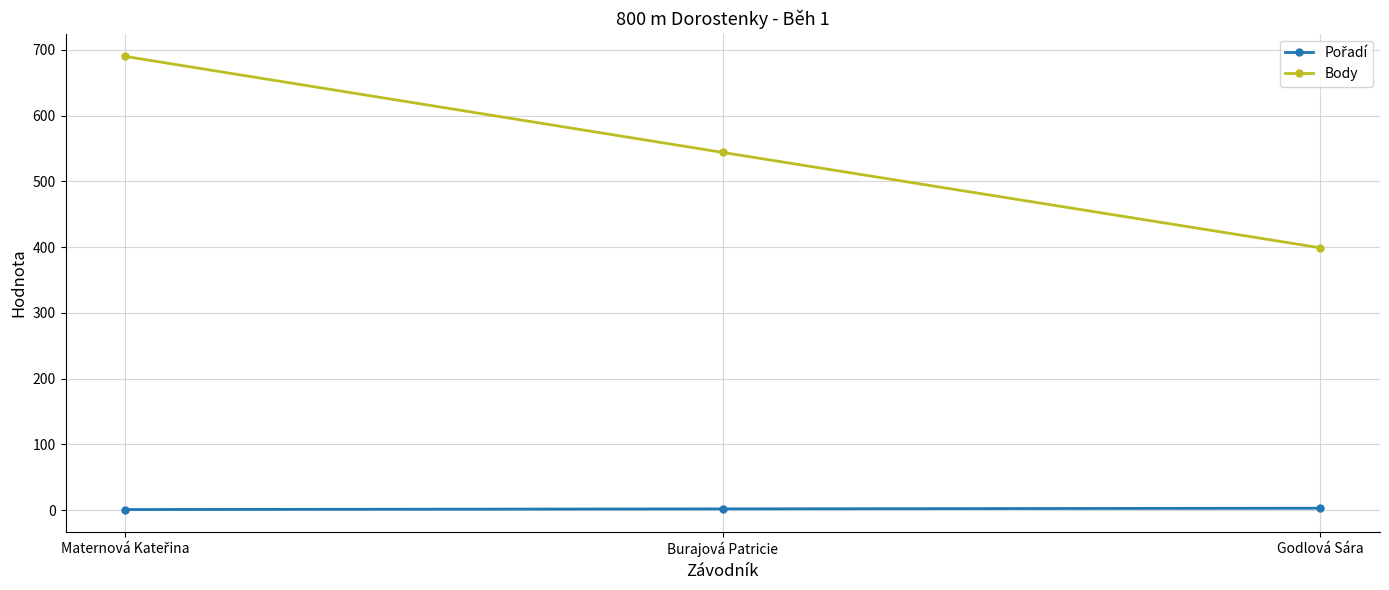

What is the difference between the maximum and second lowest values in the Body series?

146